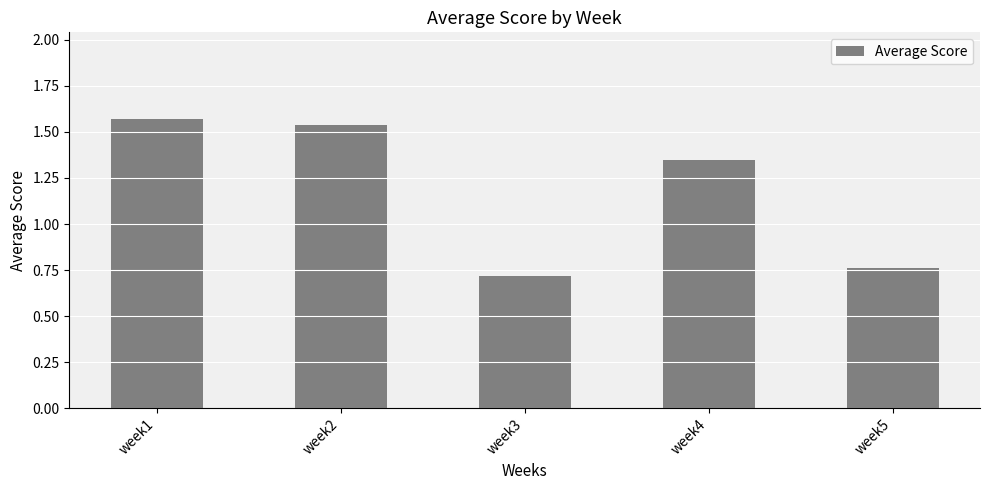

What is the value of the 3rd bar from the left?

0.7